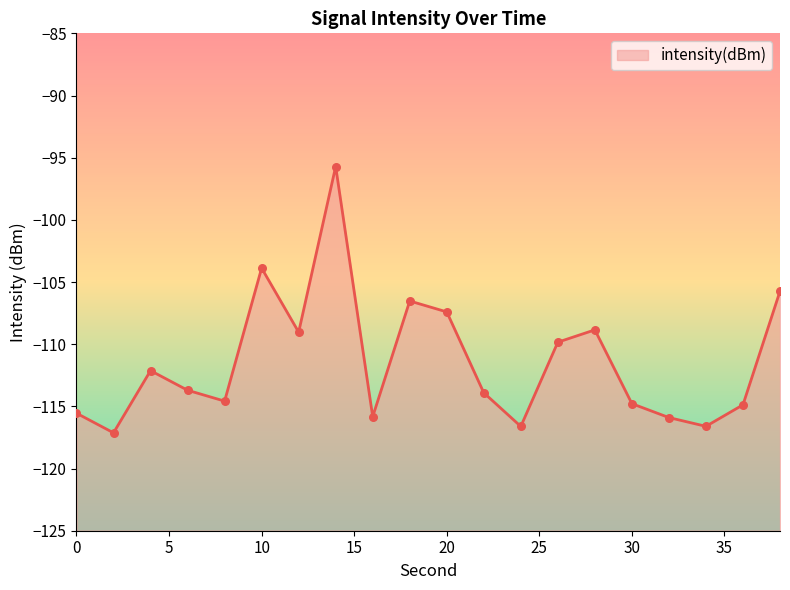

What is the change in value from 16 to 26?

+6.0